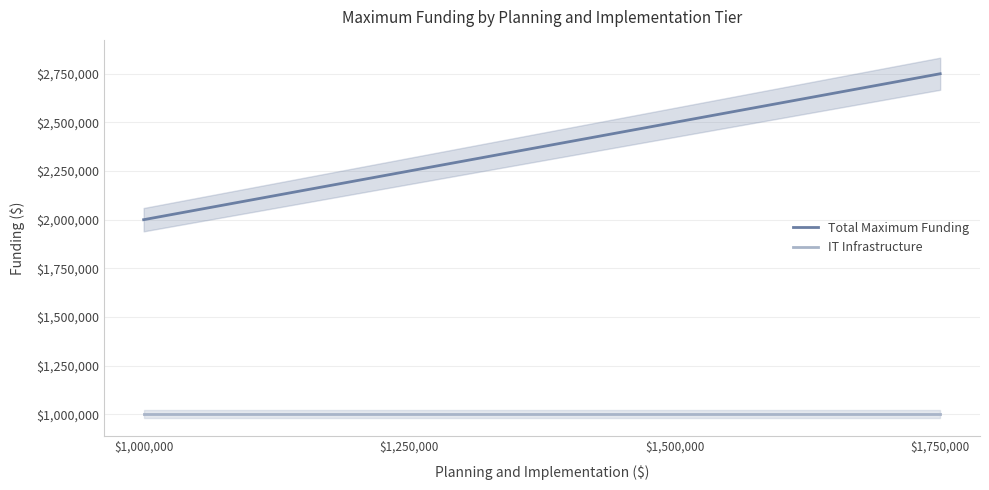

True or false: IT Infrastructure has more than 2 points higher than both neighbors.

False